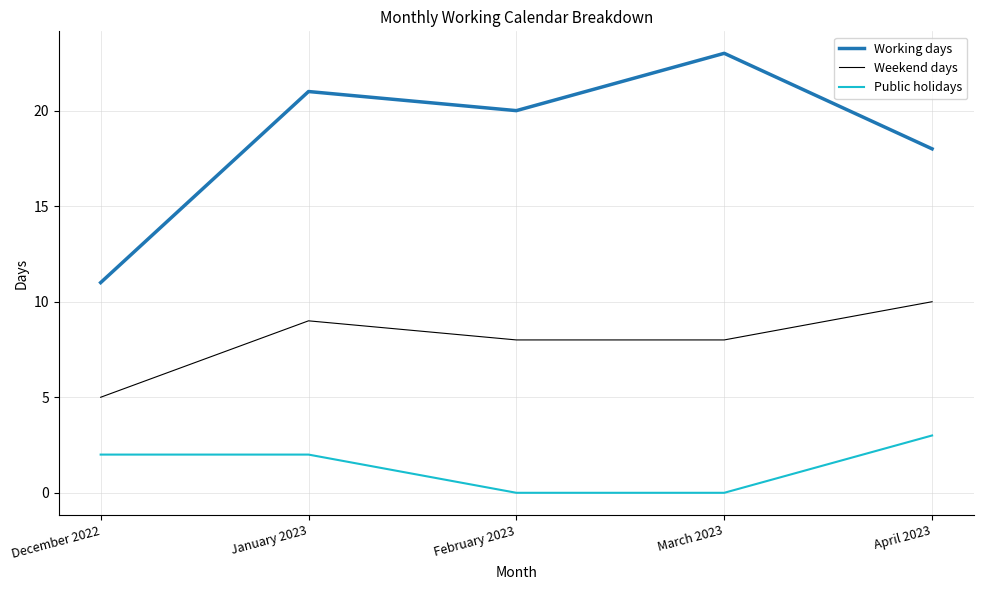

What position from the right is February 2023?

3